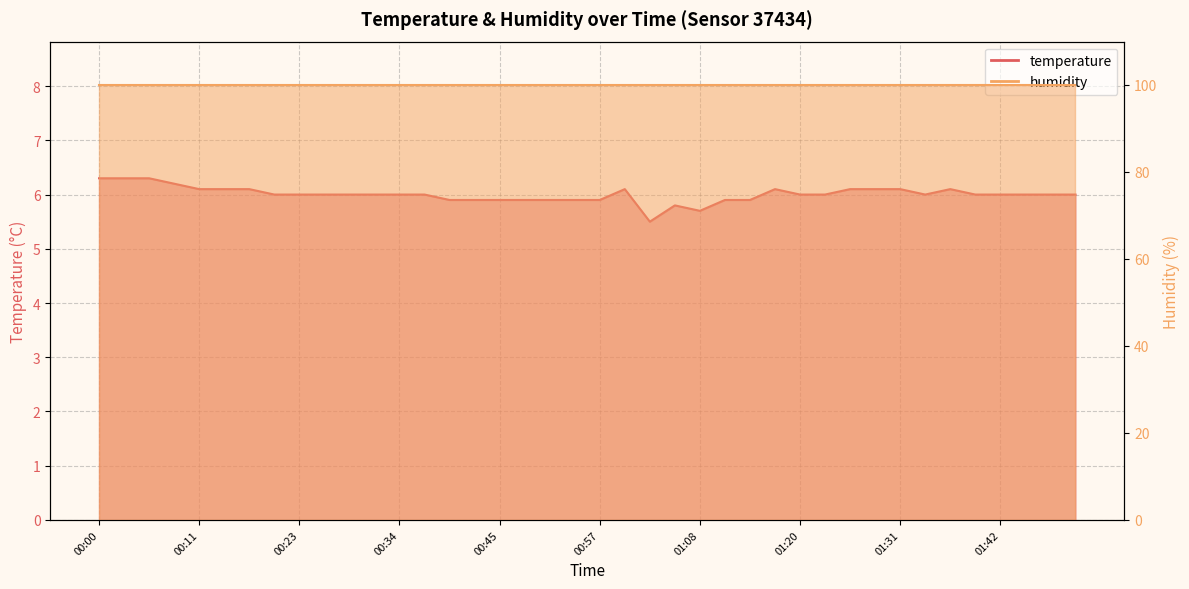

Count the values in the range 5 to 6.

27